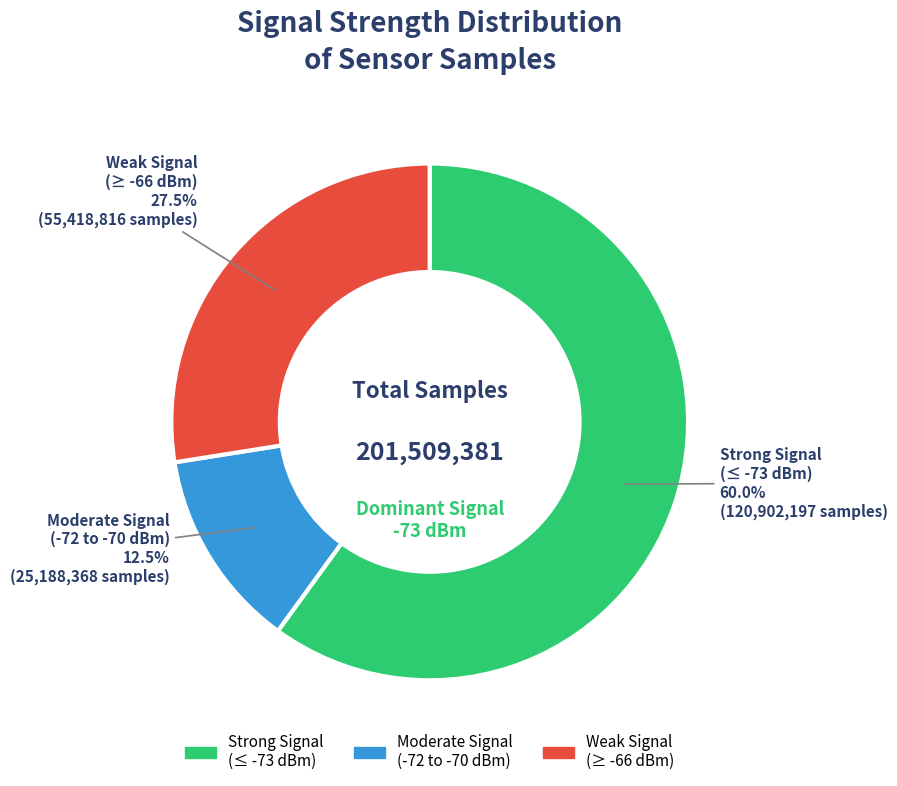

Is there a majority slice in this chart?

Yes